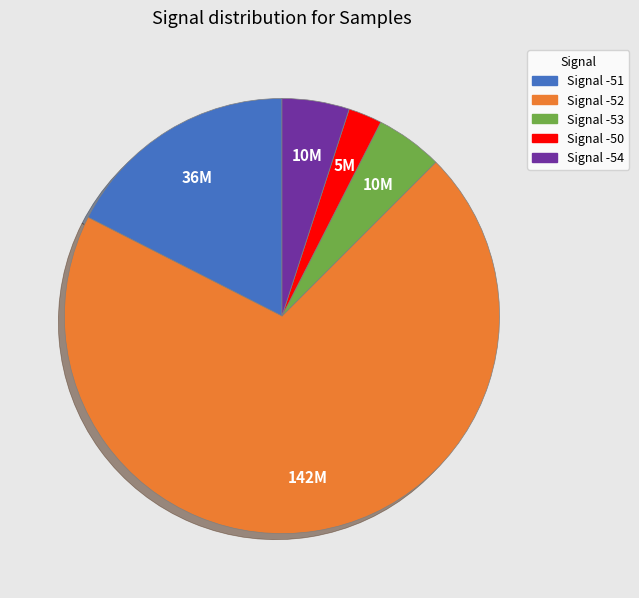

The Signal -51 slice represents 12% of the pie. True or false?

False